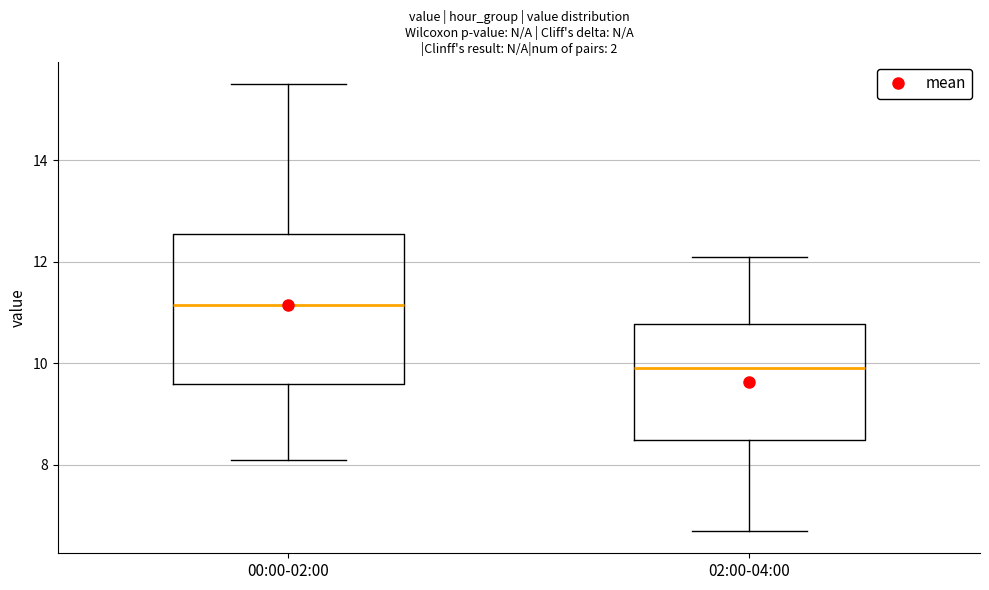

Reading left to right, transcribe this box plot: for each box, give where its median line is, the range the box spans, and where its two whiskers end, as read against the y-axis. The values are not printed on the chart, so give them approximately, as read against the axis.

00:00-02:00: median 11.2, box 9.6 to 12.6, whiskers 8.2 to 15.6
02:00-04:00: median 10.0, box 8.6 to 10.8, whiskers 6.8 to 12.2